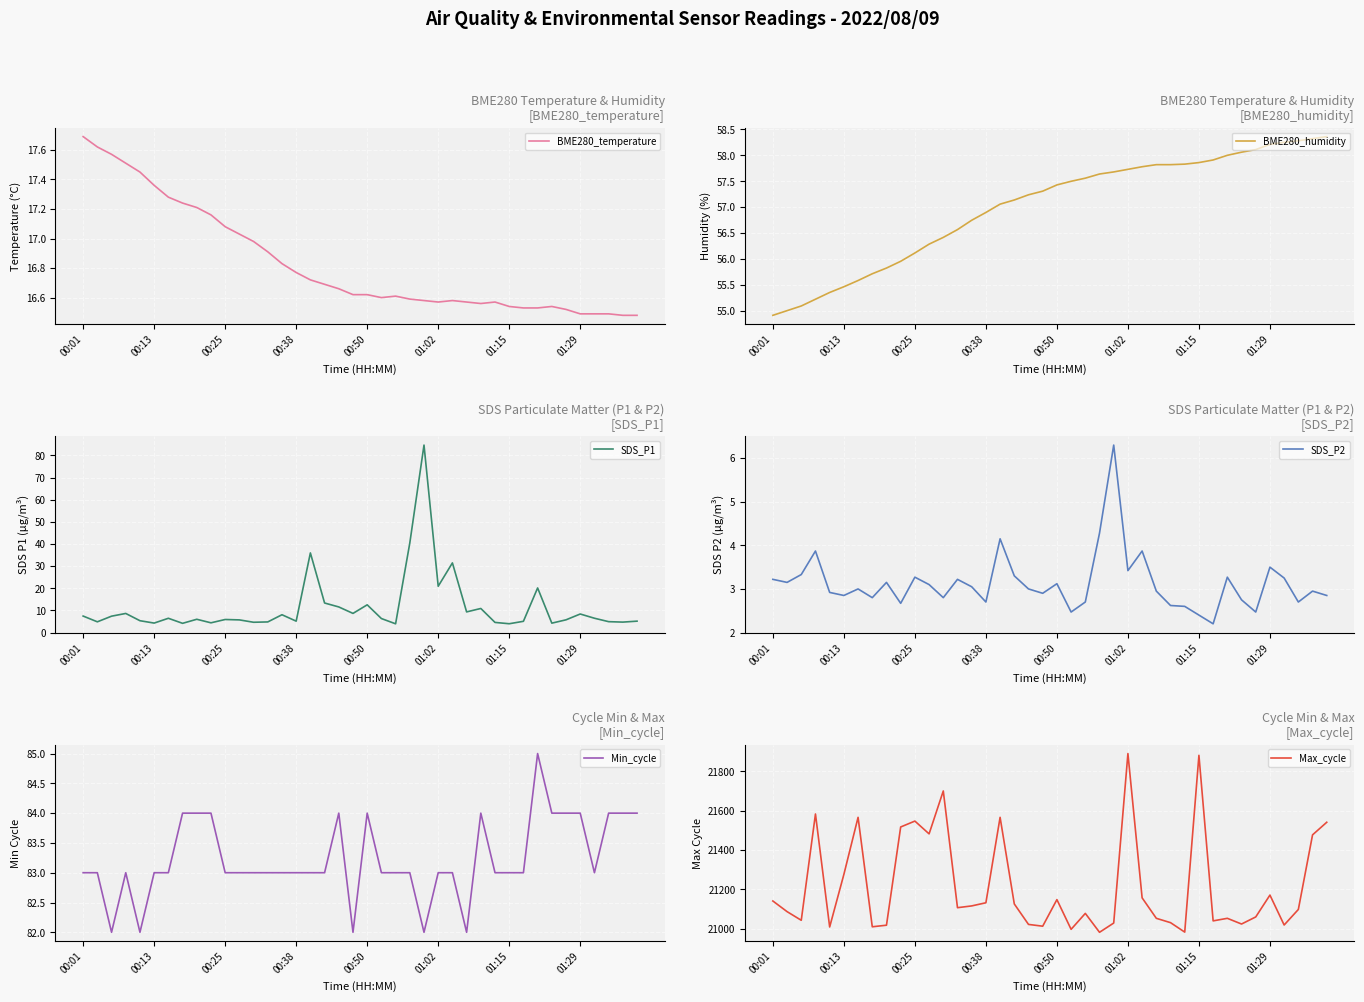

At which label does BME280_temperature reach its peak?

00:01